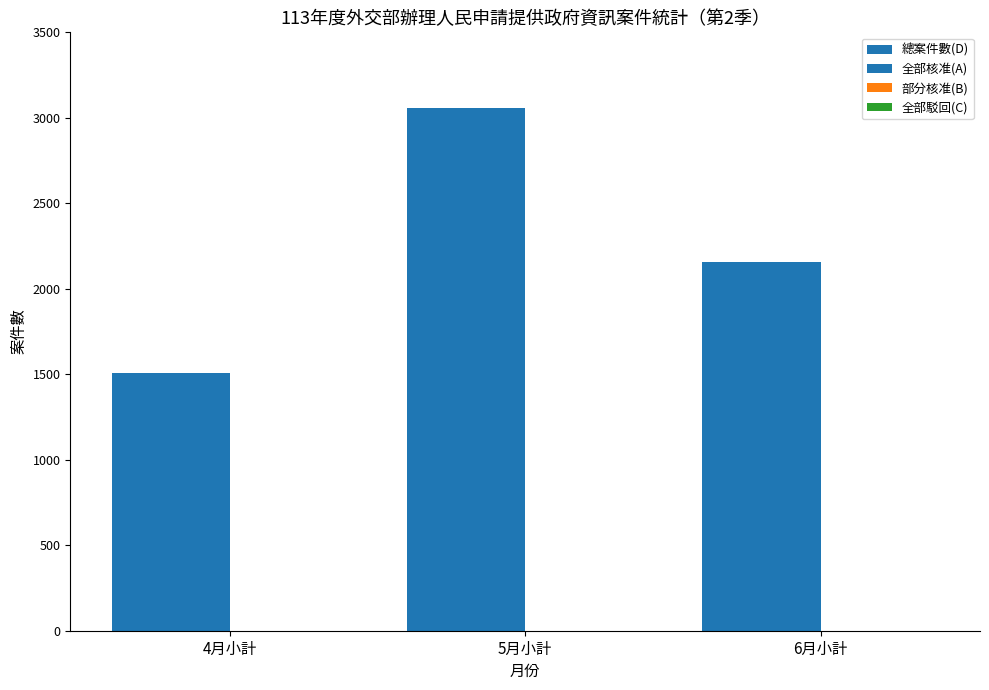

At which label is 總案件數(D) closest to 2283?

6月小計